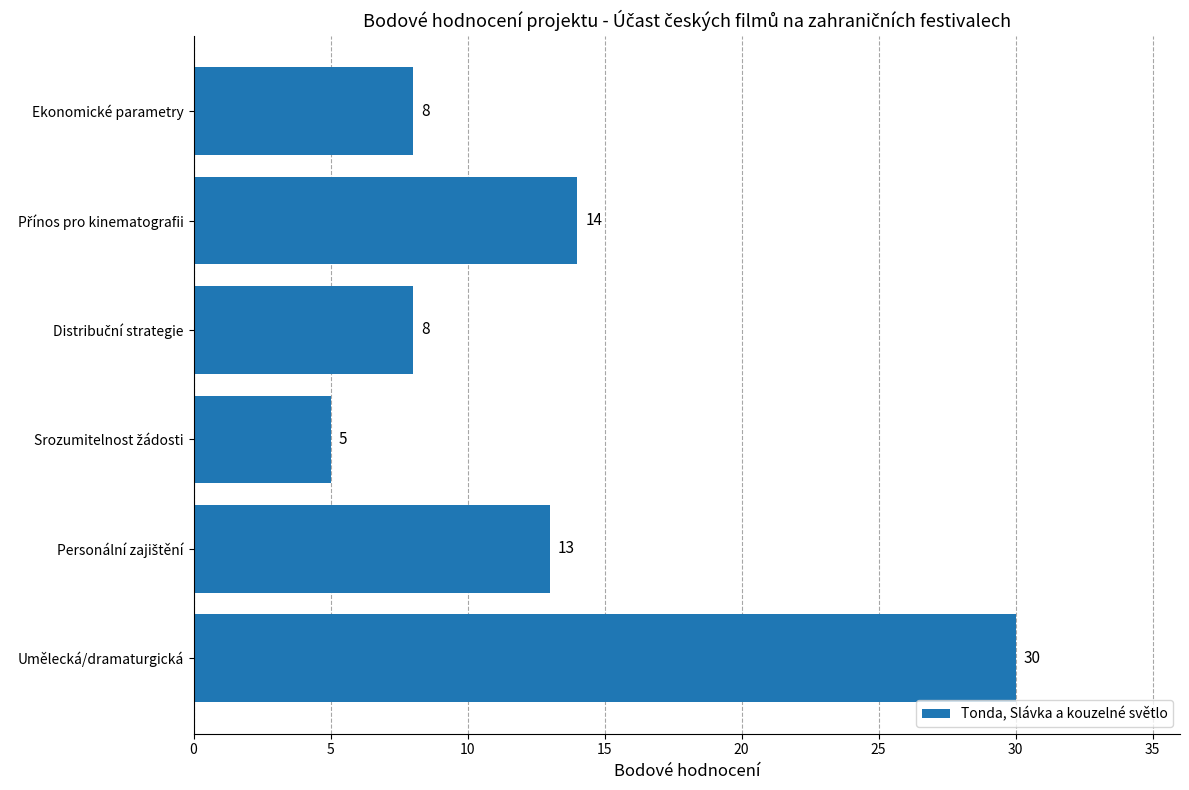

How many distinct data groups are displayed?

1